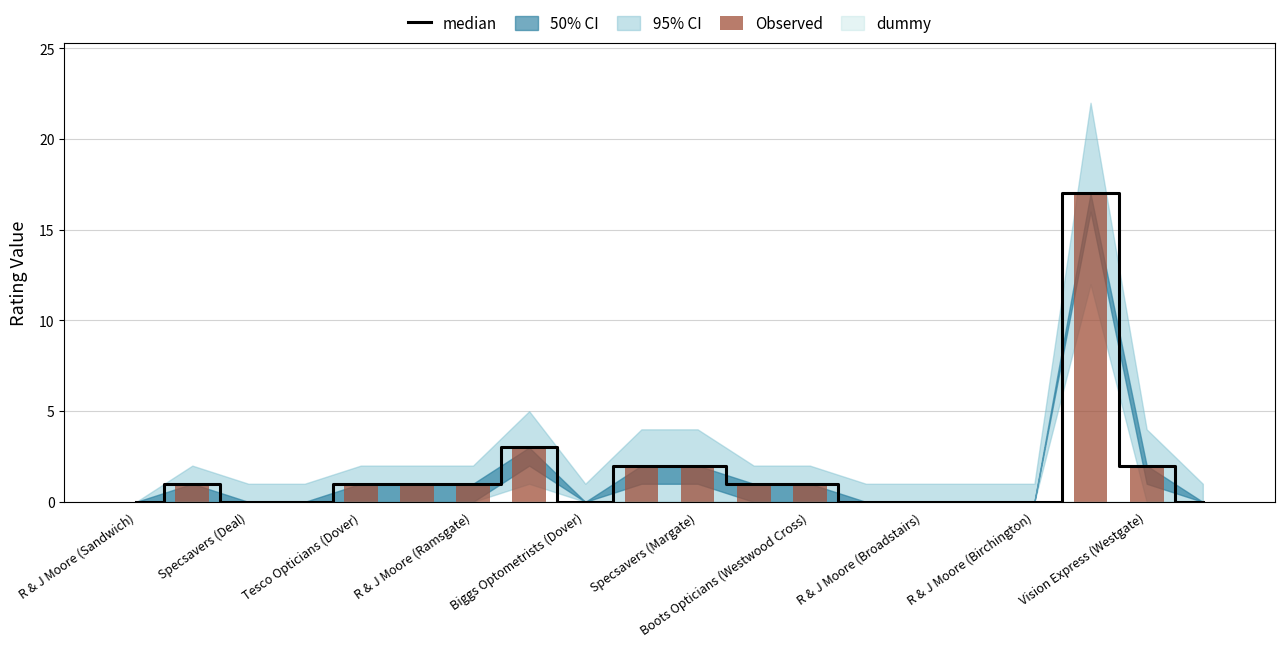

How many values in the Observed series exceed 1?

5